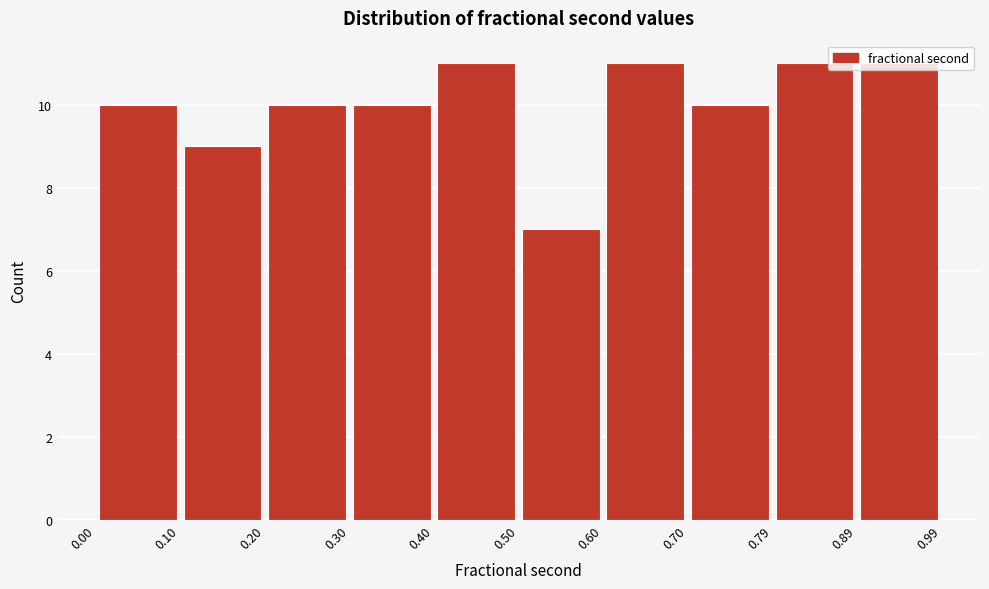

What is the height of the bar covering 0.20 to 0.30 on the x-axis? The values are not printed on the chart, so give them approximately, as read against the axis.

10